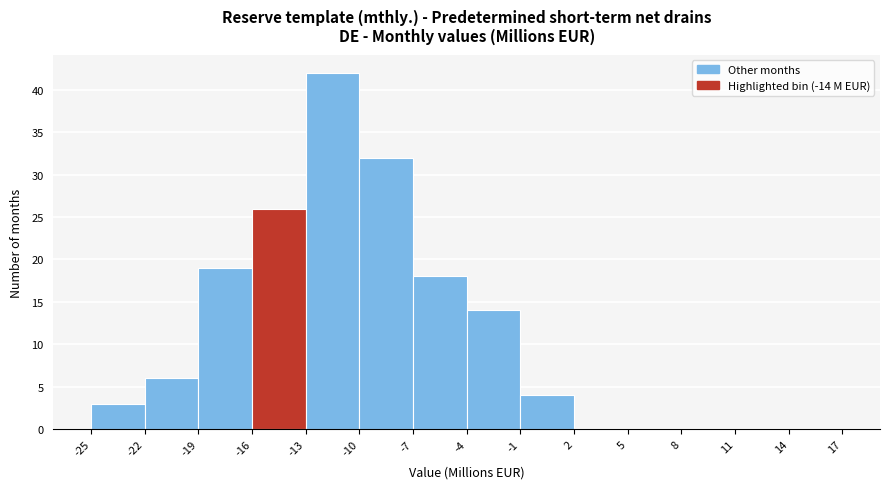

Over which range of the x-axis is the bar tallest?

-13 to -10